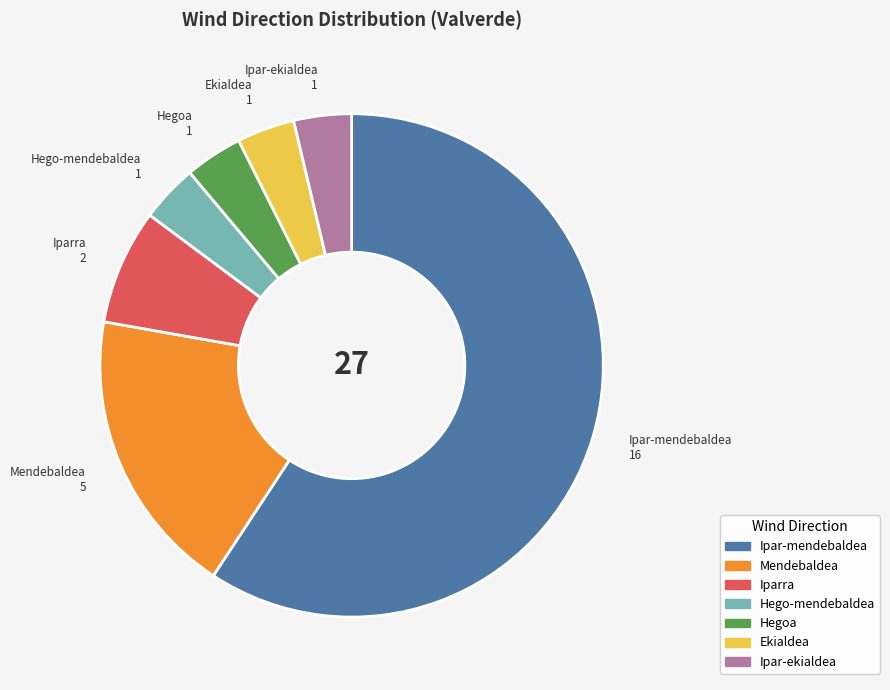

Is it true that Ekialdea is 4% of the pie?

True